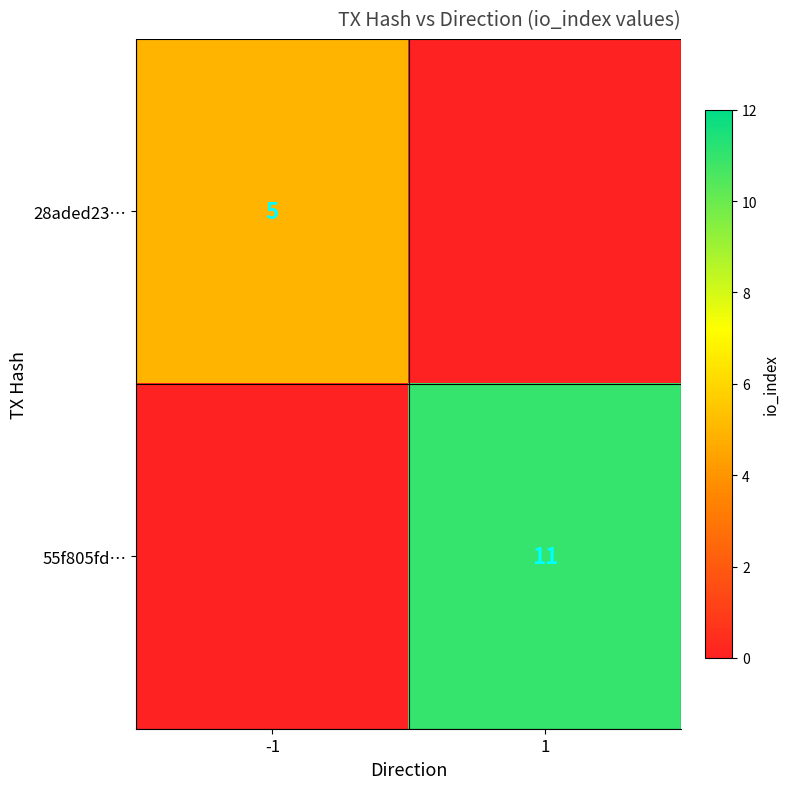

What is the average value of the 55f805fd… series?

6